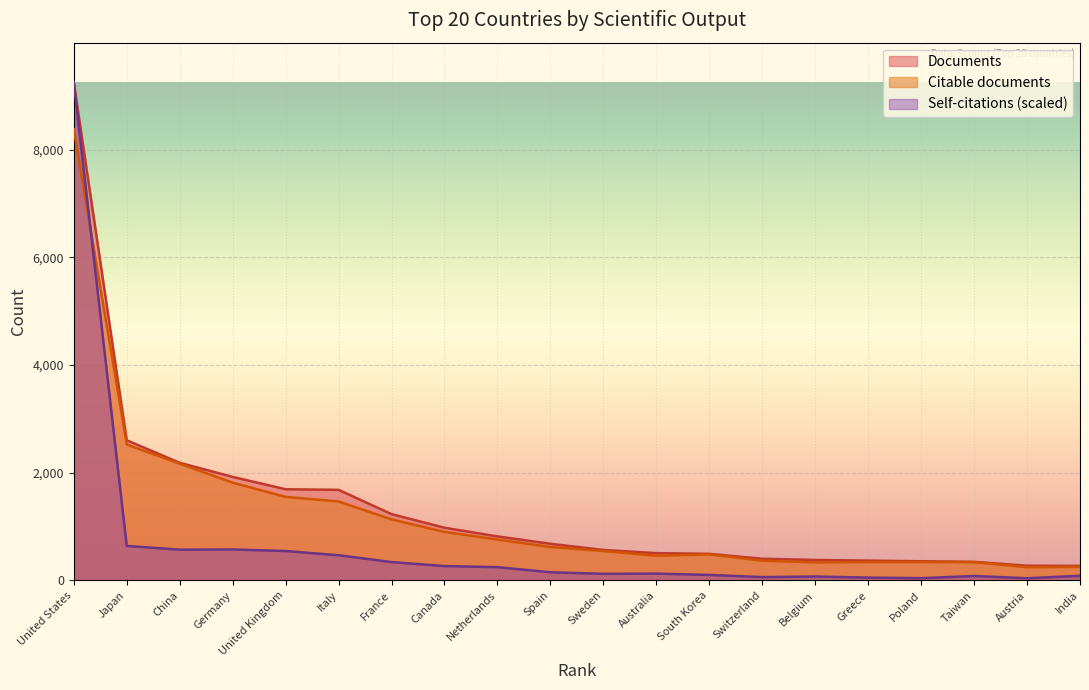

Reading right to left, extract all data points from this chart.

Documents: 269.0	272.0	344.0	355.0	367.0	379.0	402.0	493.0	506.0	565.0	680.0	817.0	978.0	1231.0	1682.0	1693.0	1922.0	2185.0	2603.0	9251.0
Citable documents: 251.0	245.0	338.0	341.0	341.0	334.0	365.0	483.0	458.0	545.0	620.0	759.0	900.0	1133.0	1466.0	1551.0	1816.0	2168.0	2525.0	8383.0
Self-citations: 85.0	39.2	81.3	40.1	51.2	71.8	60.3	101.1	125.5	121.3	150.5	245.3	266.0	339.9	467.0	545.1	574.2	570.3	640.3	9251.0